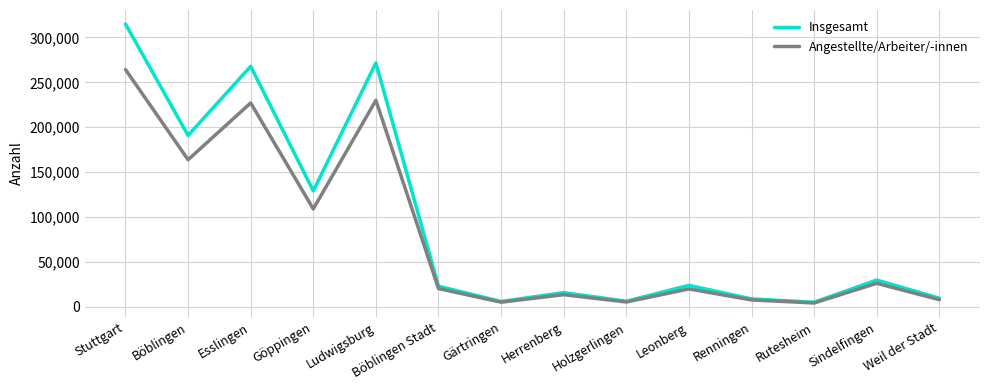

List the series in order of their peak value, highest first.

Insgesamt, Angestellte/Arbeiter/-innen